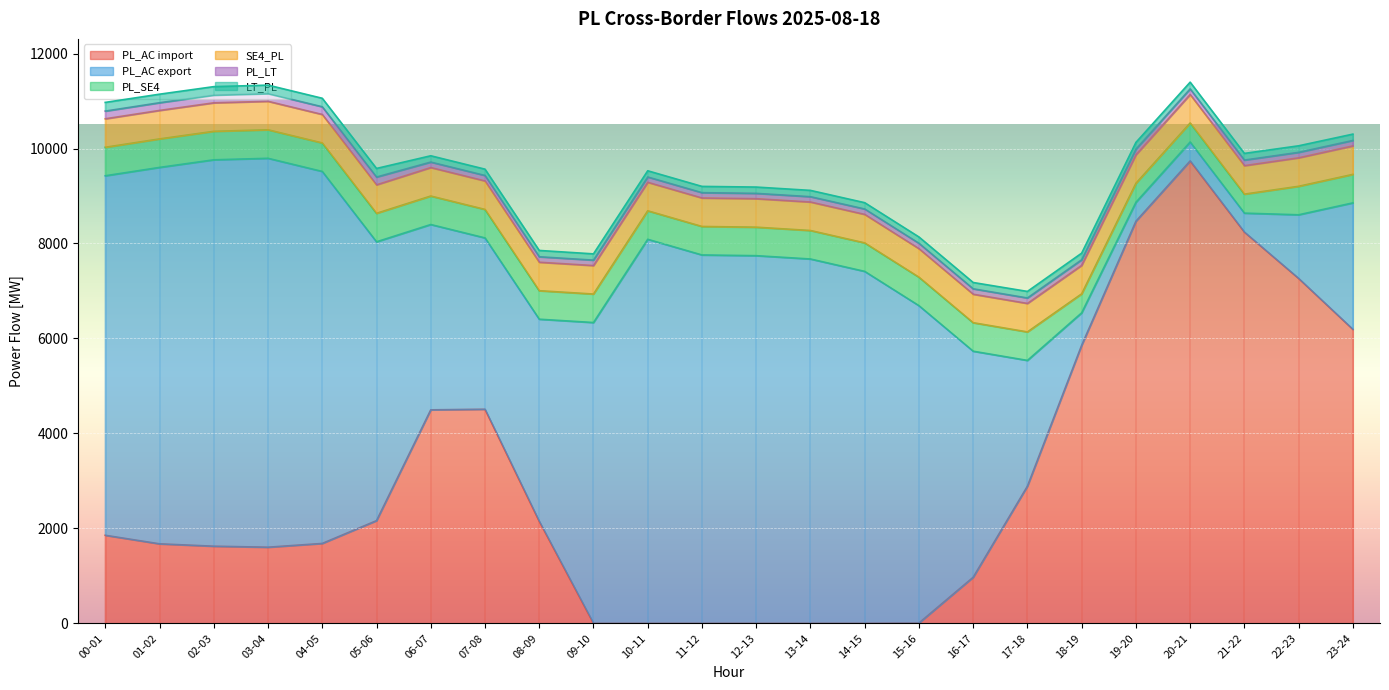

What is the label of the 12th point from the left?

11-12